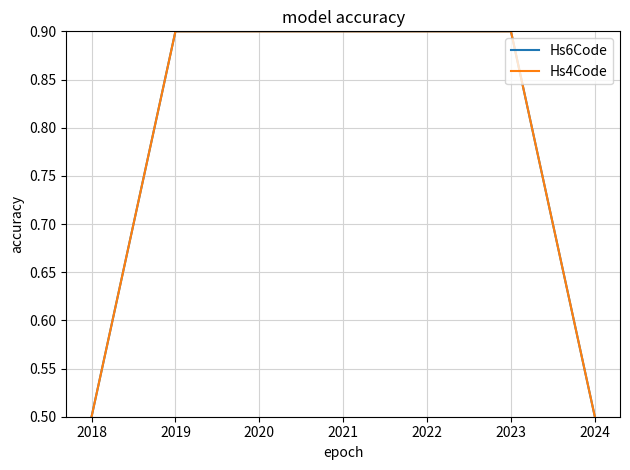

Reading left to right, what are all the values shown in this chart?

Hs6Code: 0.5	0.9	0.9	0.5
Hs4Code: 0.5	0.9	0.9	0.5